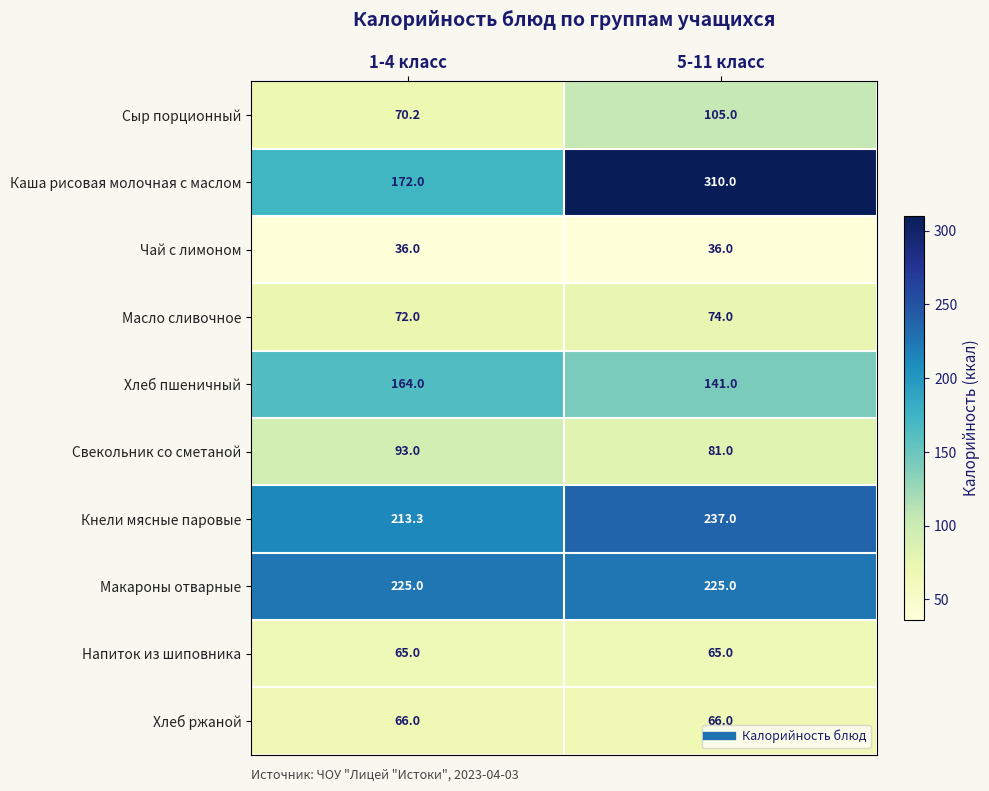

Between 1-4 класс and 5-11 класс, which series saw the biggest shift?

Каша рисовая молочная с маслом